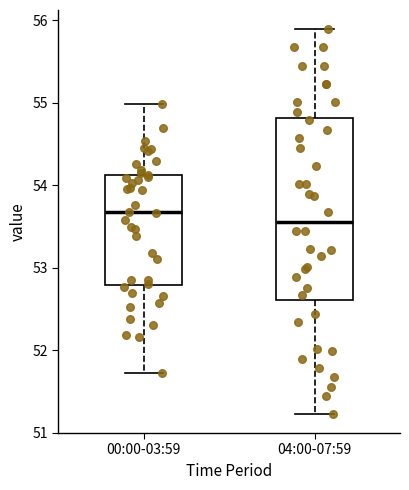

Which box's median line is the lowest?

04:00-07:59